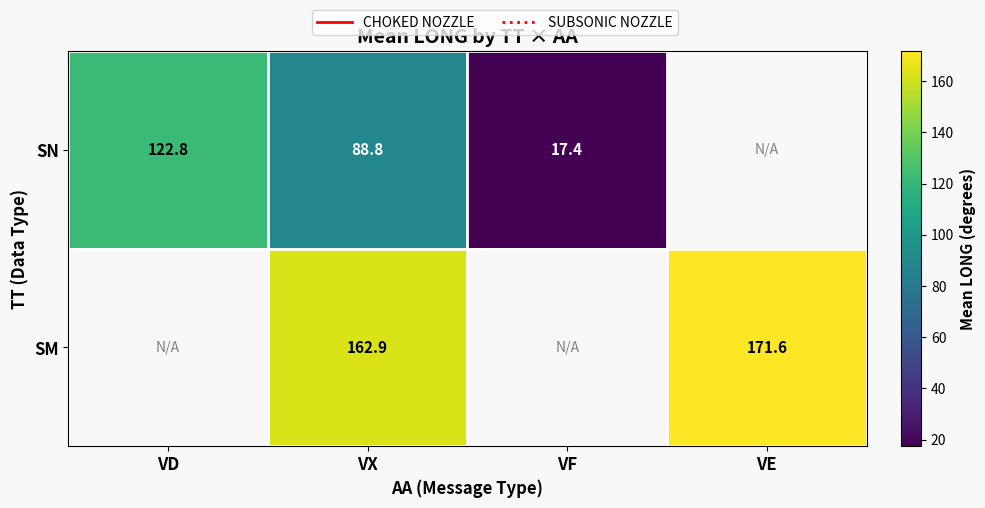

At which category is the sum across all series the highest?

VX